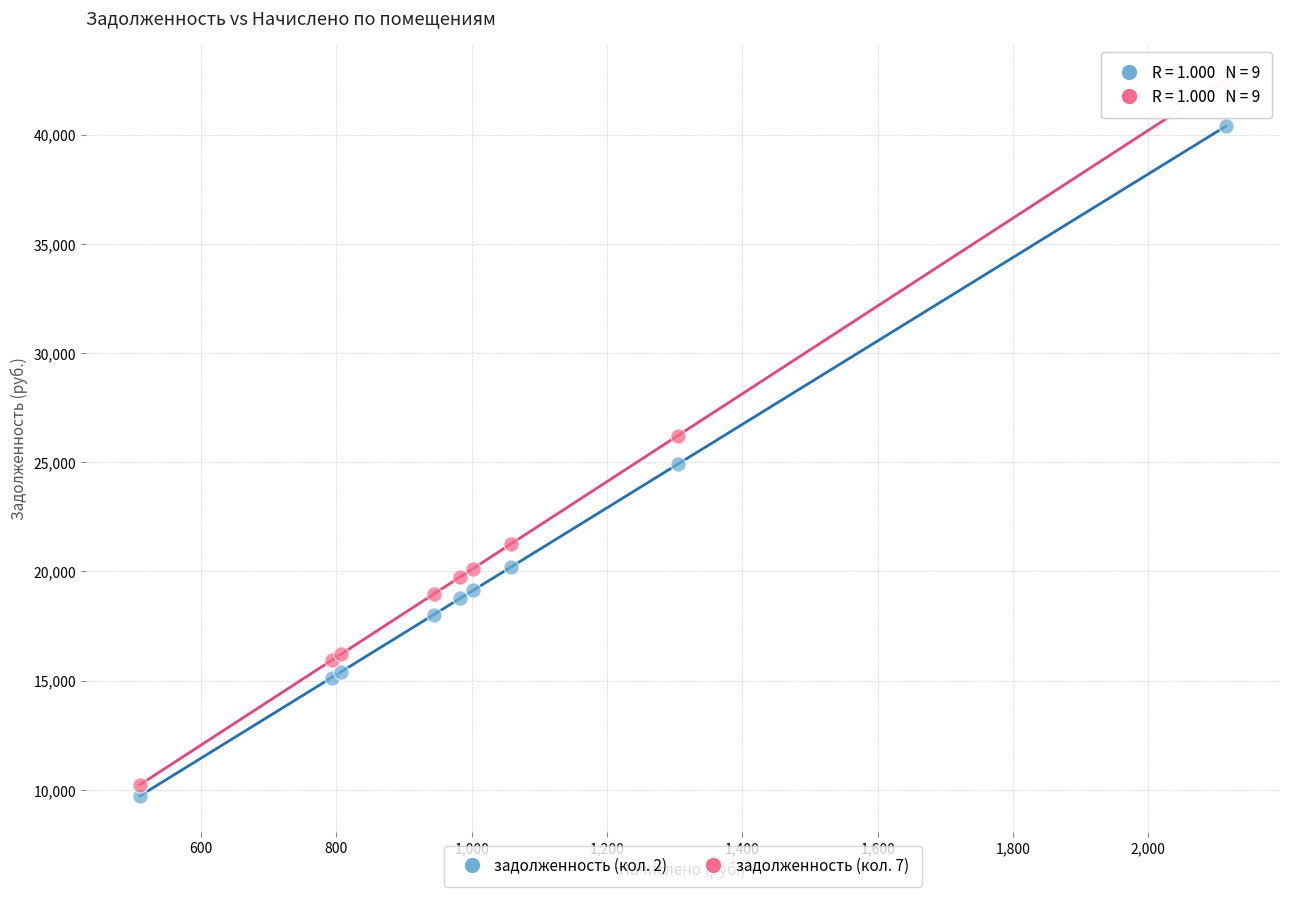

What is the X range (max minus min) for the scatter plot?

1604.9